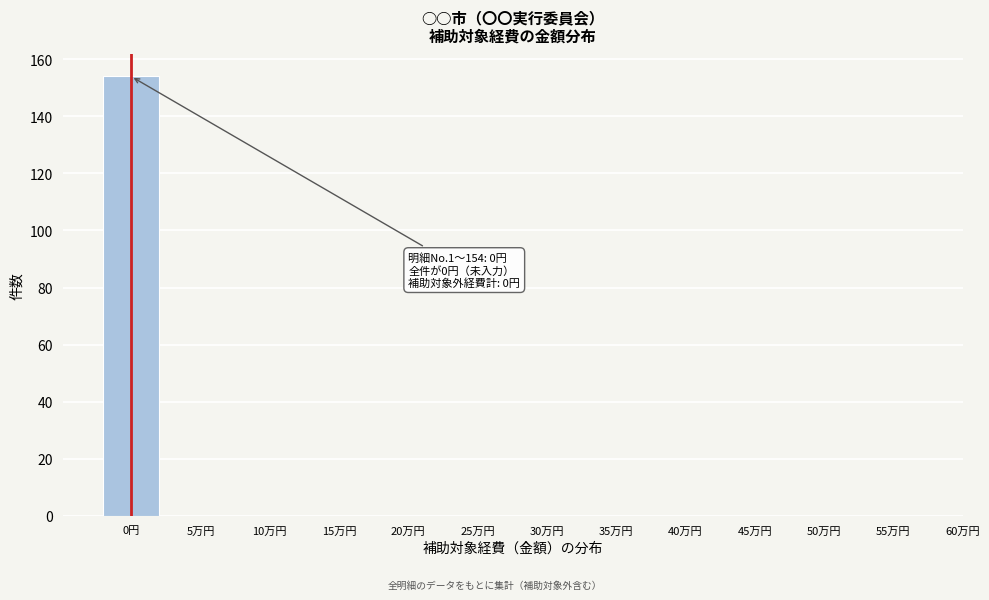

Reading right to left, what are all the values shown in this chart?

55万円=0	50万円=0	45万円=0	40万円=0	35万円=0	30万円=0	25万円=0	20万円=0	15万円=0	10万円=0	5万円=0	0円=154